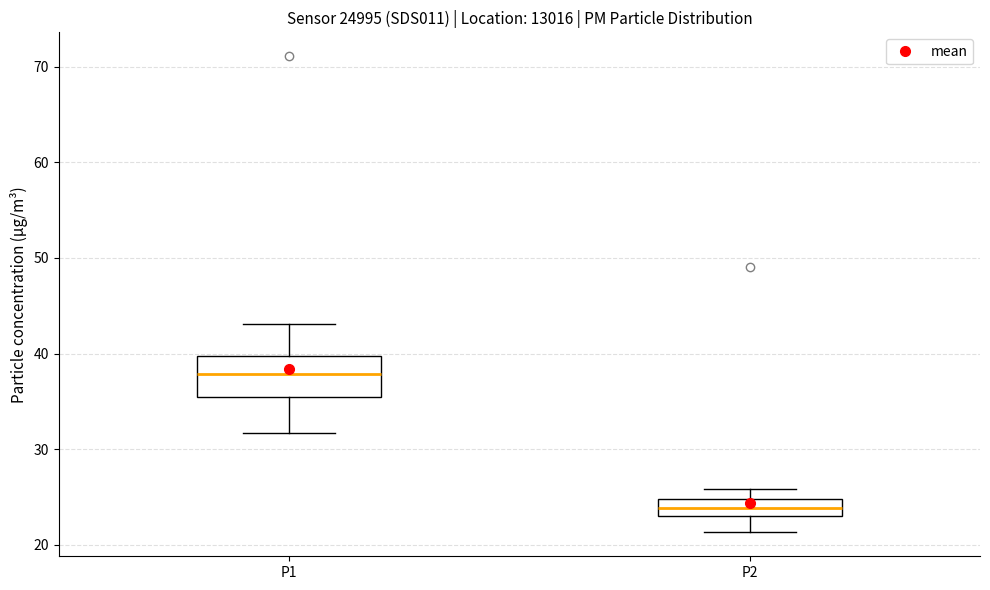

Reading left to right, transcribe this box plot: for each box, give where its median line is, the range the box spans, and where its two whiskers end, as read against the y-axis. The values are not printed on the chart, so give them approximately, as read against the axis.

P1: median 38, box 36 to 40, whiskers 32 to 43
P2: median 24, box 23 to 25, whiskers 21 to 26